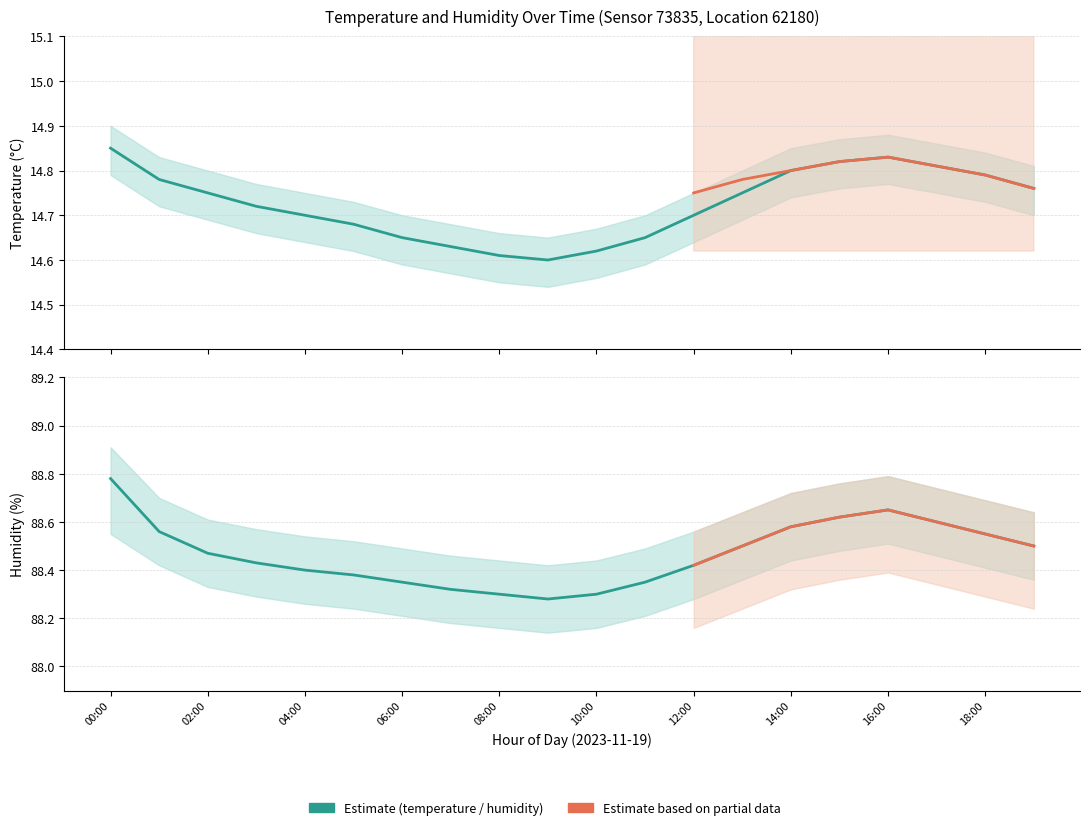

True or false: temperature and humidity intersect in this chart.

False